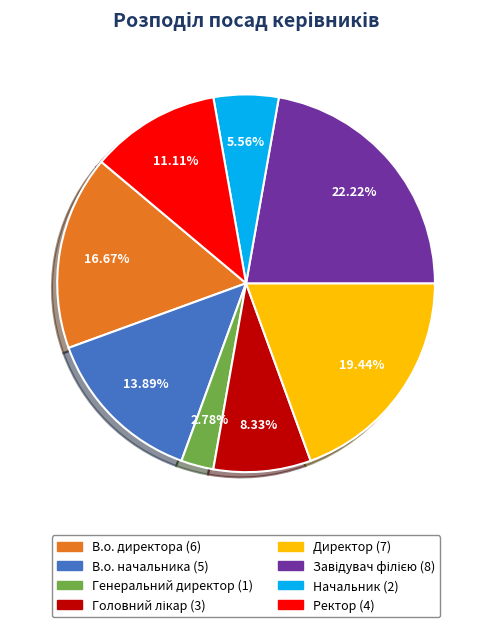

Between В.о. директора and В.о. начальника, which is larger?

В.о. директора